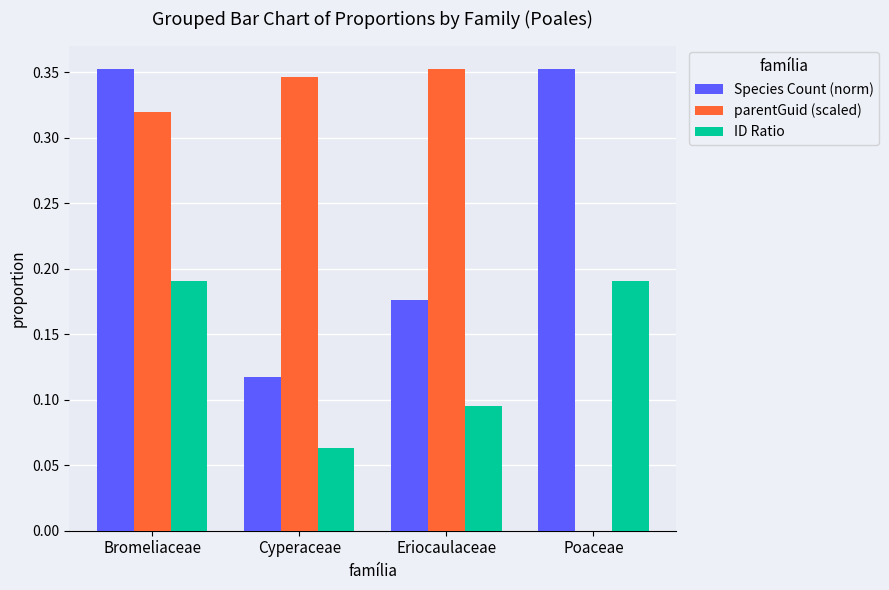

How many groups of bars are there?

4